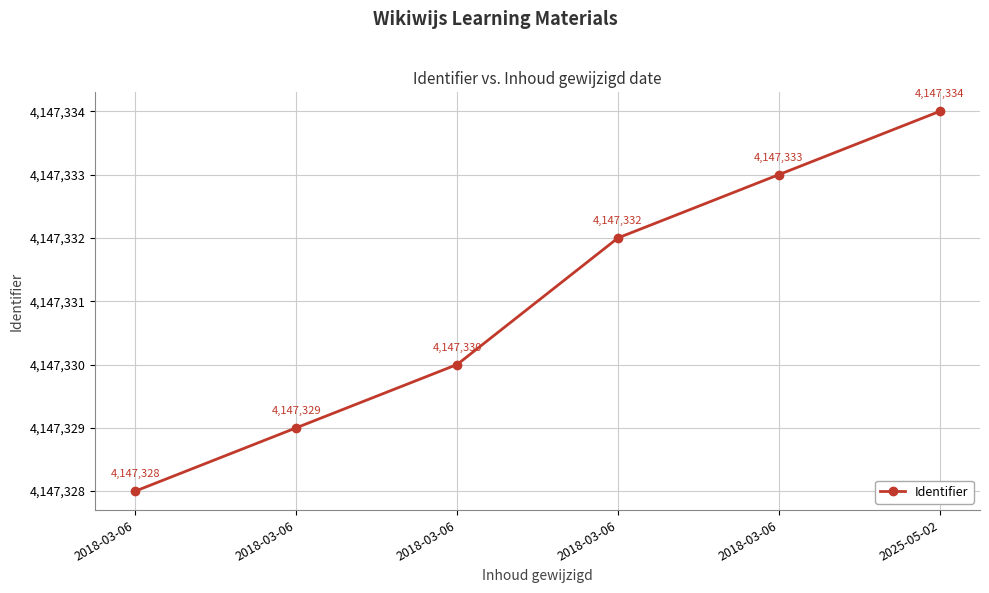

How many lines are shown in the chart?

1